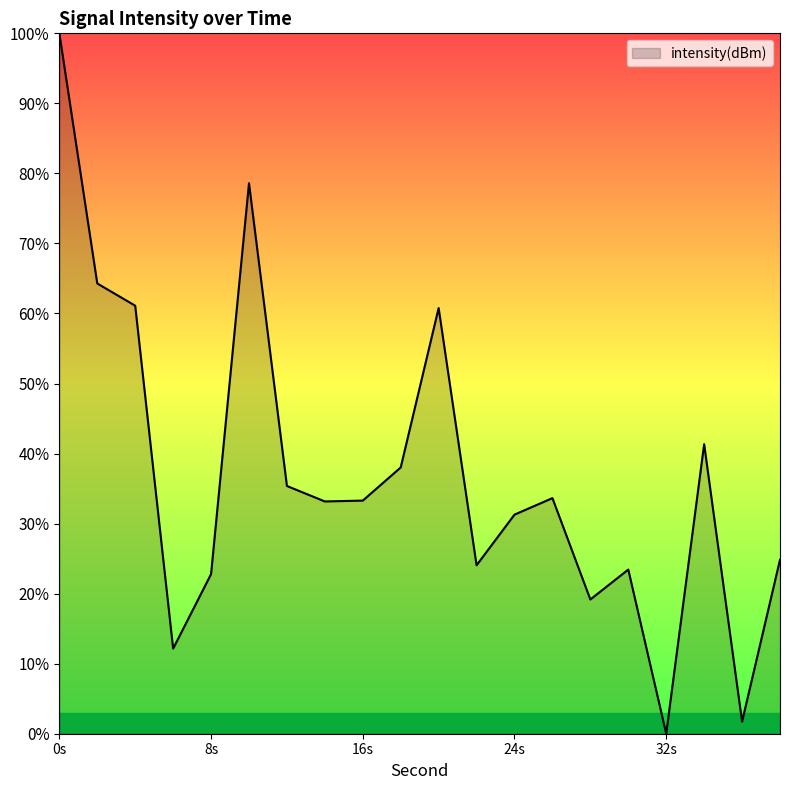

What is the difference between the second highest and minimum values?

78.6